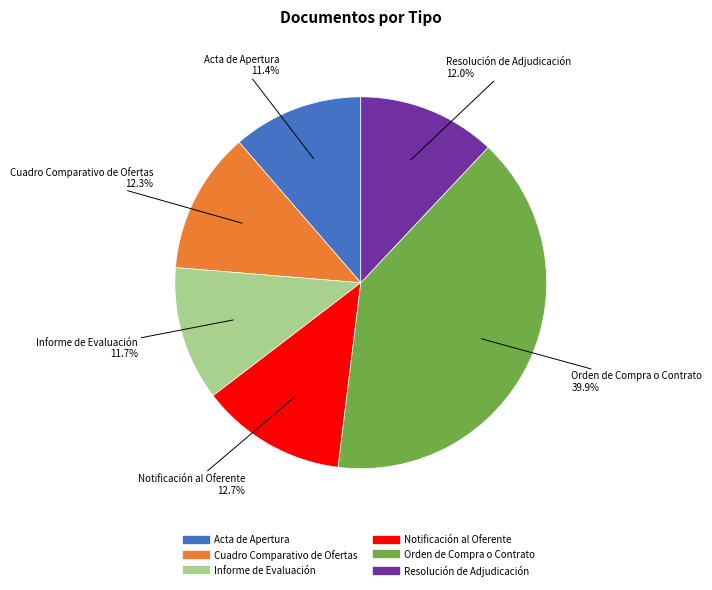

Combined, do Orden de Compra o Contrato and Cuadro Comparativo de Ofertas account for over 50%?

Yes